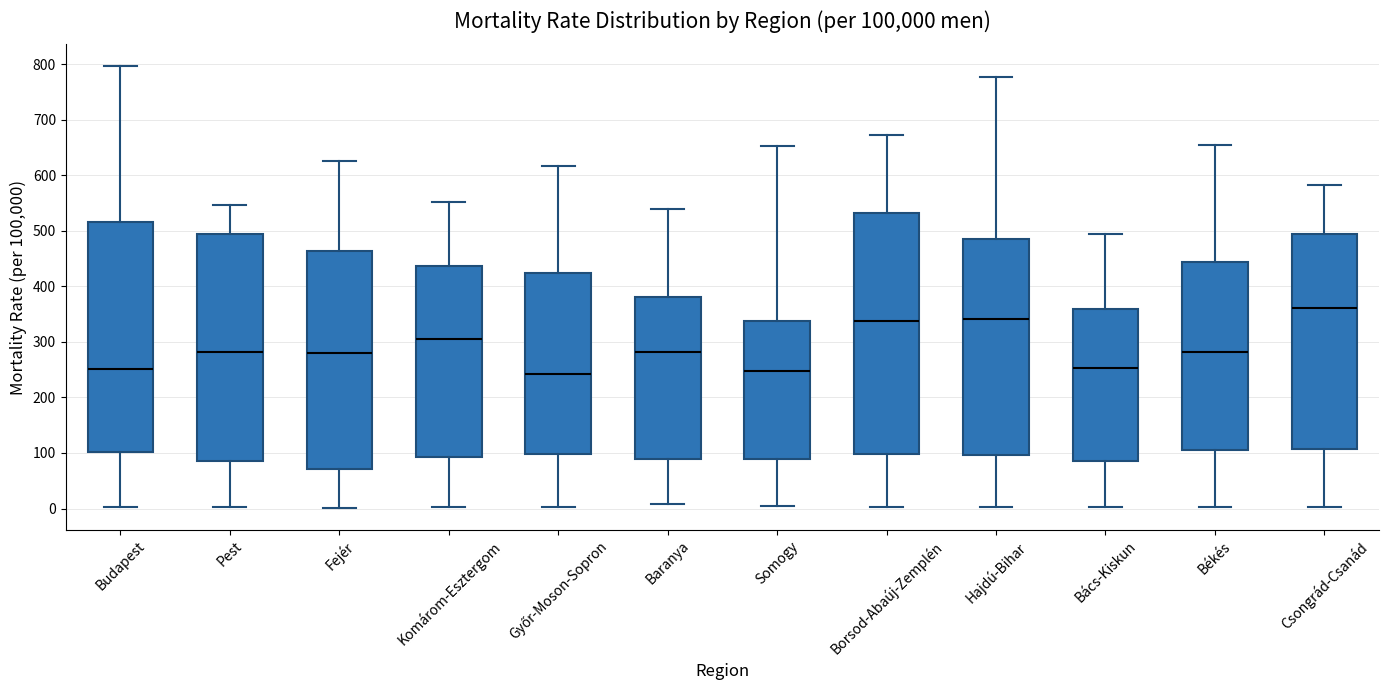

Reading left to right, transcribe this box plot: for each box, give where its median line is, the range the box spans, and where its two whiskers end, as read against the y-axis. The values are not printed on the chart, so give them approximately, as read against the axis.

Budapest: median 250, box 100 to 520, whiskers 0 to 800
Pest: median 280, box 90 to 490, whiskers 0 to 550
Fejér: median 280, box 70 to 460, whiskers 0 to 630
Komárom-Esztergom: median 310, box 90 to 440, whiskers 0 to 550
Győr-Moson-Sopron: median 240, box 100 to 420, whiskers 0 to 620
Baranya: median 280, box 90 to 380, whiskers 10 to 540
Somogy: median 250, box 90 to 340, whiskers 0 to 650
Borsod-Abaúj-Zemplén: median 340, box 100 to 530, whiskers 0 to 670
Hajdú-Bihar: median 340, box 100 to 490, whiskers 0 to 780
Bács-Kiskun: median 250, box 90 to 360, whiskers 0 to 490
Békés: median 280, box 110 to 440, whiskers 0 to 660
Csongrád-Csanád: median 360, box 110 to 490, whiskers 0 to 580